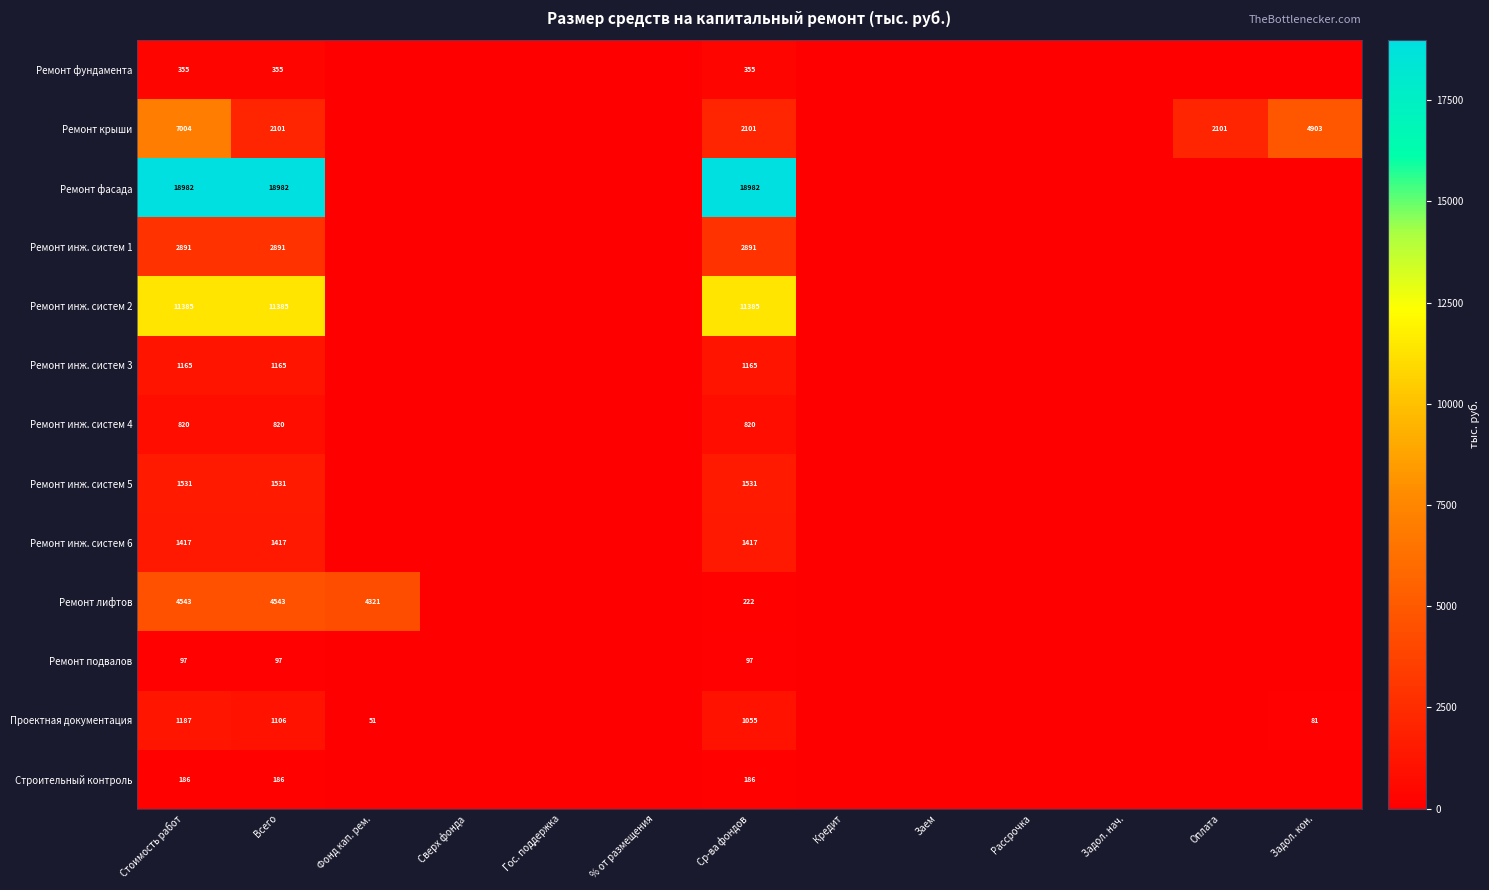

The value of Ремонт инж. систем 4 at Ср-ва фондов is 820. True or false?

True